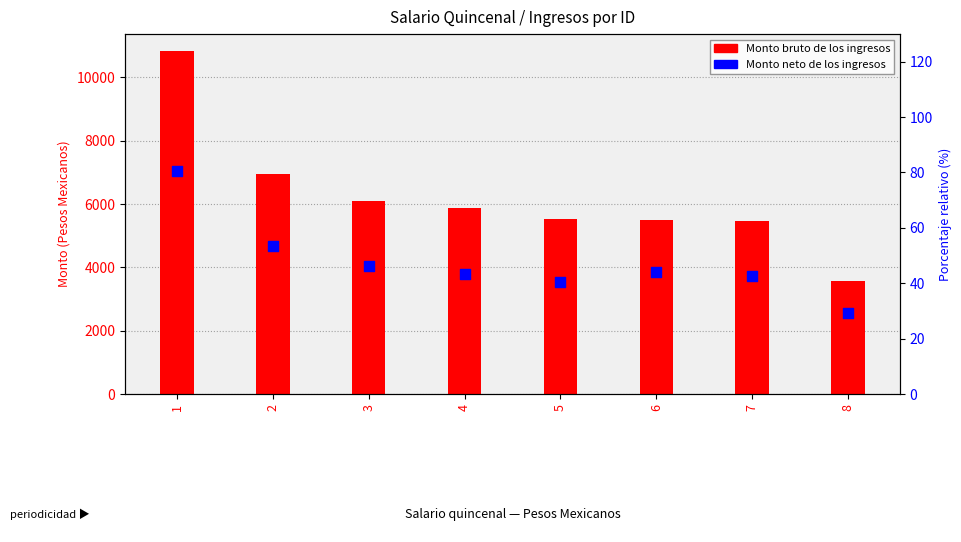

At how many categories does at least one series exceed 4468?

7